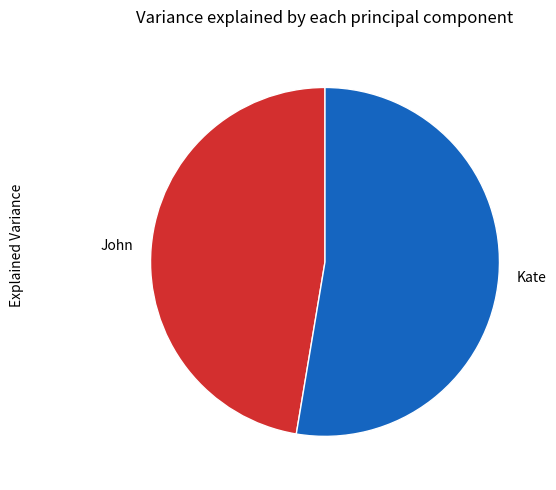

Which slice is the smallest?

John